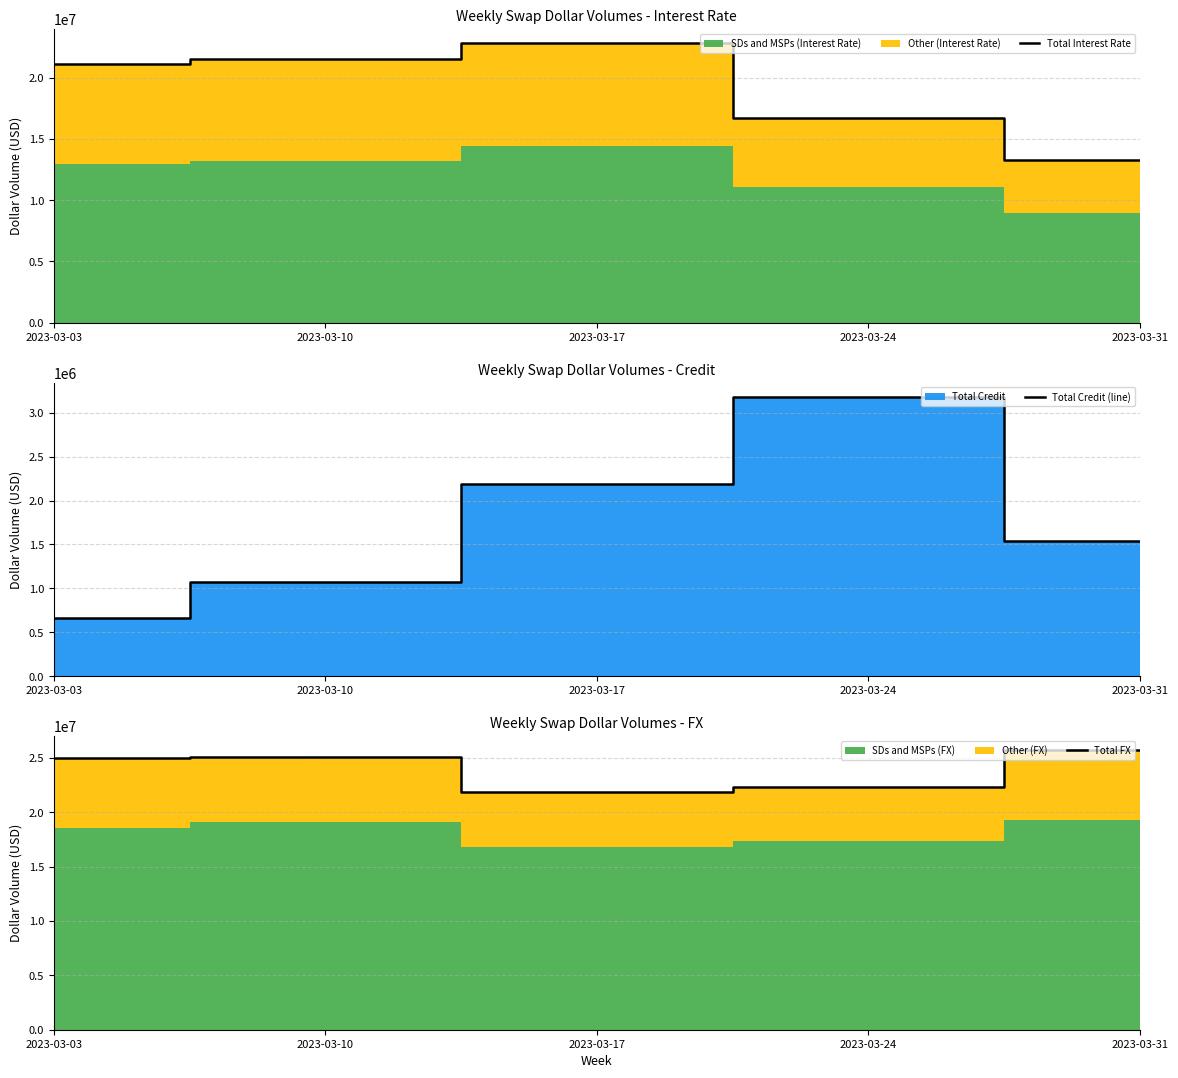

Reading right to left, transcribe all the data shown in this chart.

Total Interest Rate: 2023-03-31=13318890	2023-03-24=16743721	2023-03-17=22837179	2023-03-10=21522347	2023-03-03=21084468
Total Credit (line): 2023-03-31=1541040	2023-03-24=3185485	2023-03-17=2185262	2023-03-10=1067656	2023-03-03=662473
Total FX: 2023-03-31=25746193	2023-03-24=22309830	2023-03-17=21850775	2023-03-10=25130492	2023-03-03=24983538